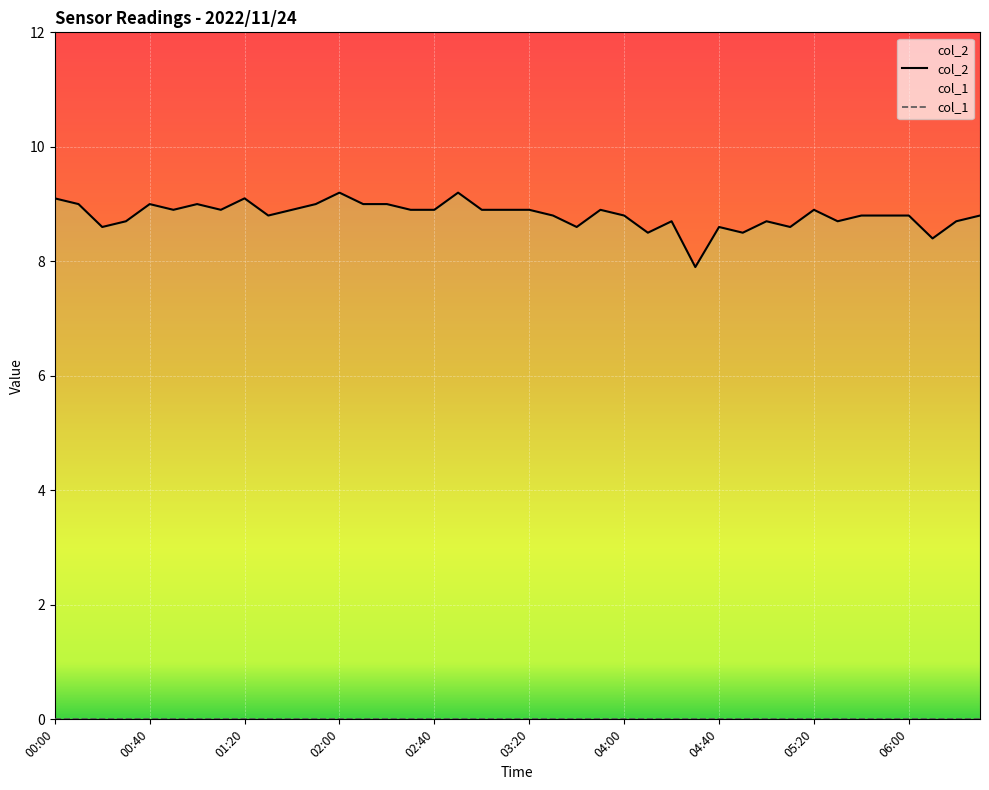

What is the average value of the col_2 series?

8.8